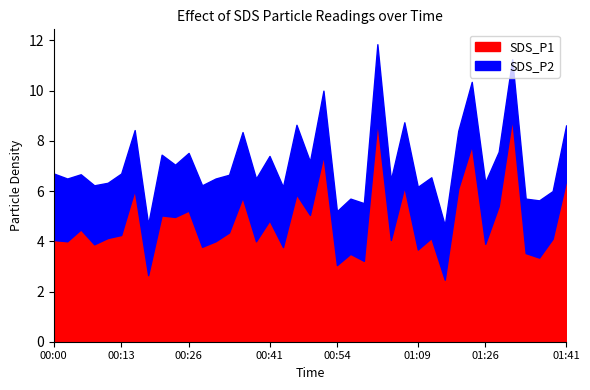

How many data points in SDS_P1 are above 4?

24